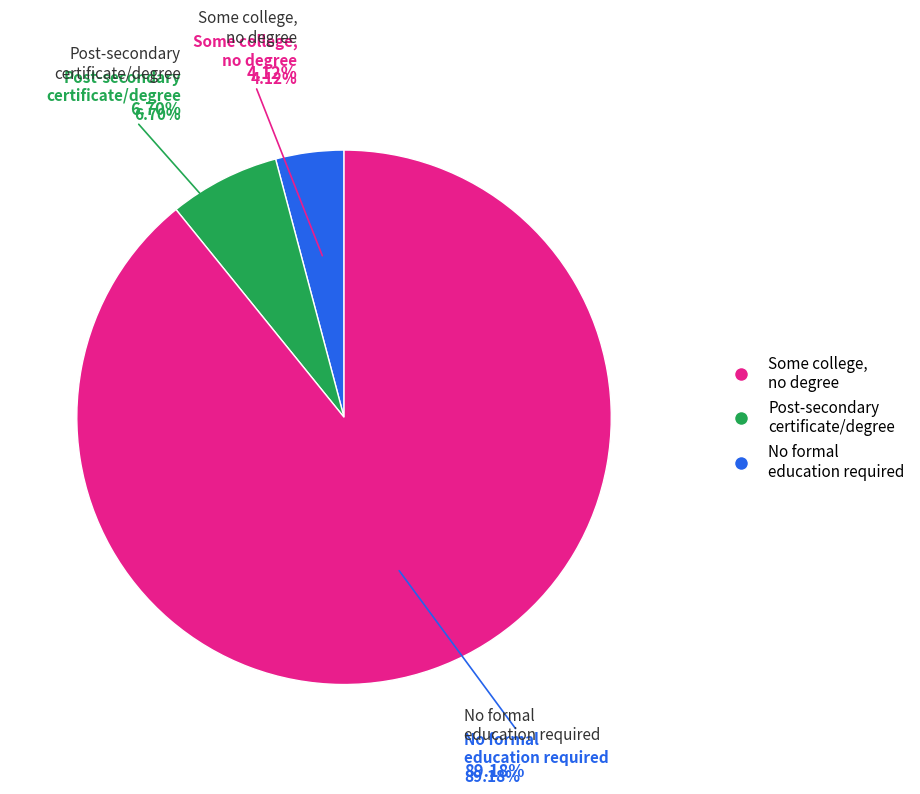

To the nearest percent, what is the difference between the AS and SC slice percentages?

3%